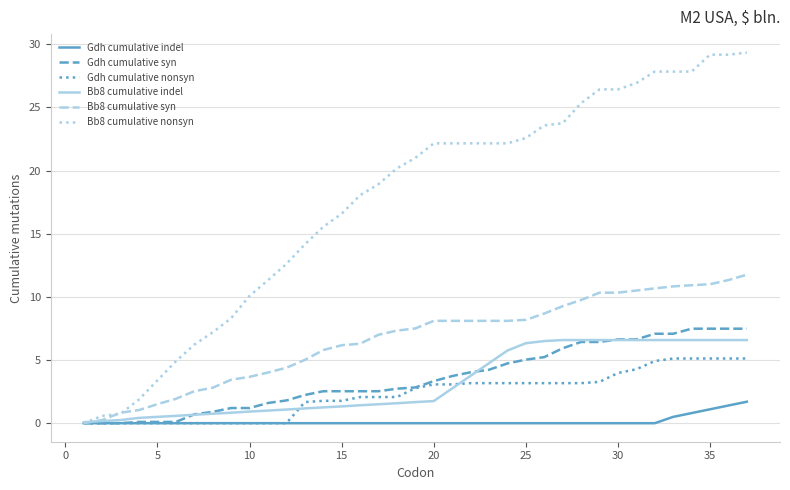

Which series has the largest total across all categories?

Bb8 cumulative nonsyn